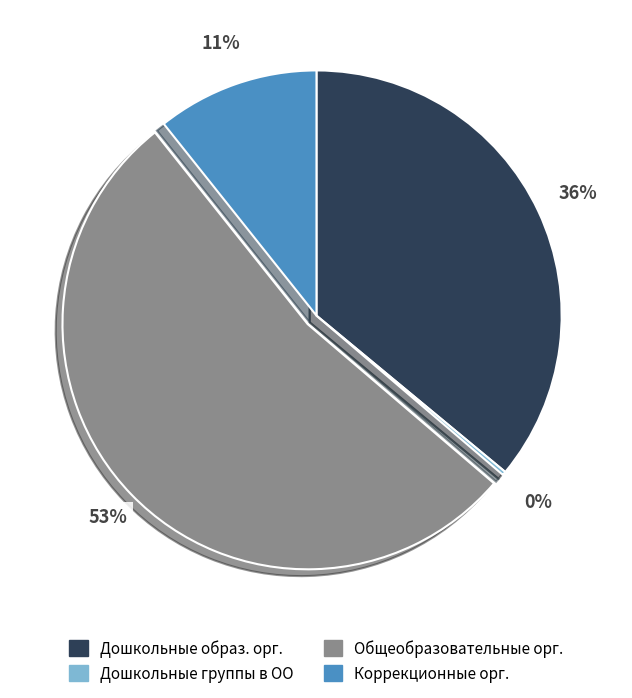

Between Общеобразовательные орг. and Коррекционные орг., which is larger?

Общеобразовательные орг.